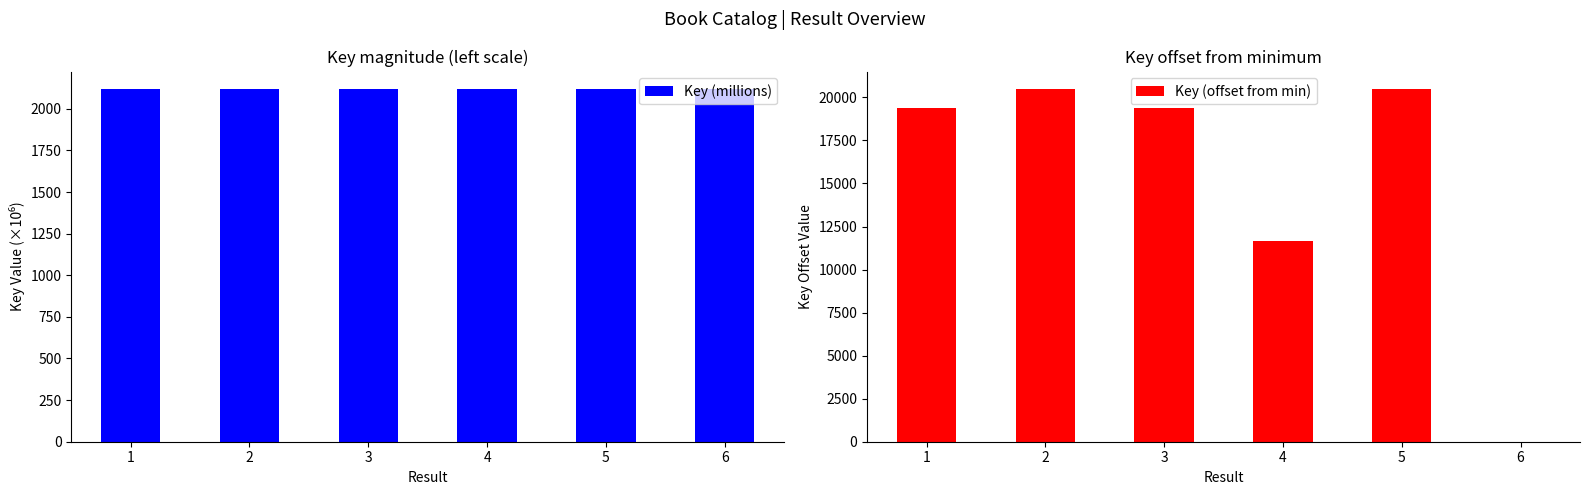

What is the value of the Key (millions) bar at the 2nd from the left?

2117.9